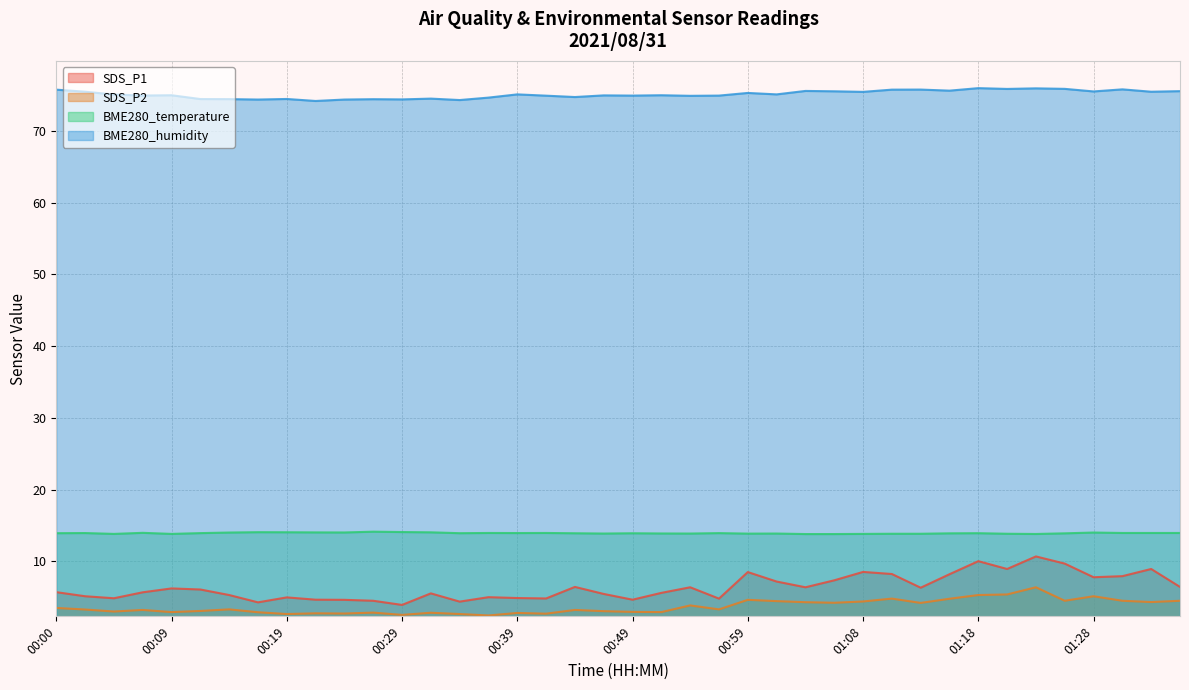

What are all the series names shown in the legend?

SDS_P1, SDS_P2, BME280_temperature, BME280_humidity